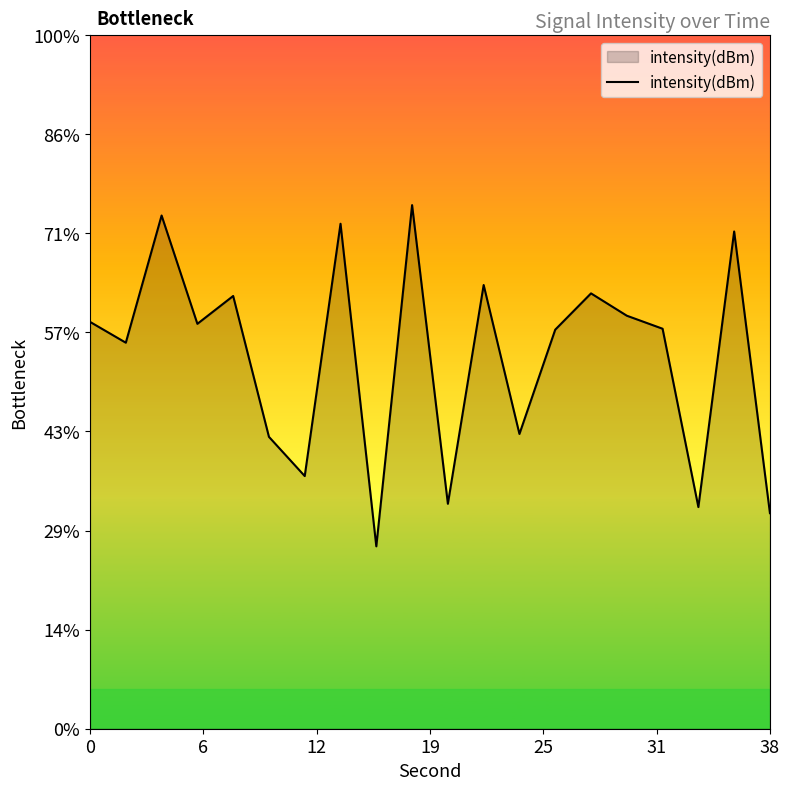

Reading left to right, what are all the values shown in this chart?

-124.5	-125.5	-119.1	-124.6	-123.2	-130.3	-132.3	-119.5	-135.8	-118.6	-133.6	-122.6	-130.1	-124.9	-123.0	-124.2	-124.8	-133.8	-119.9	-134.1